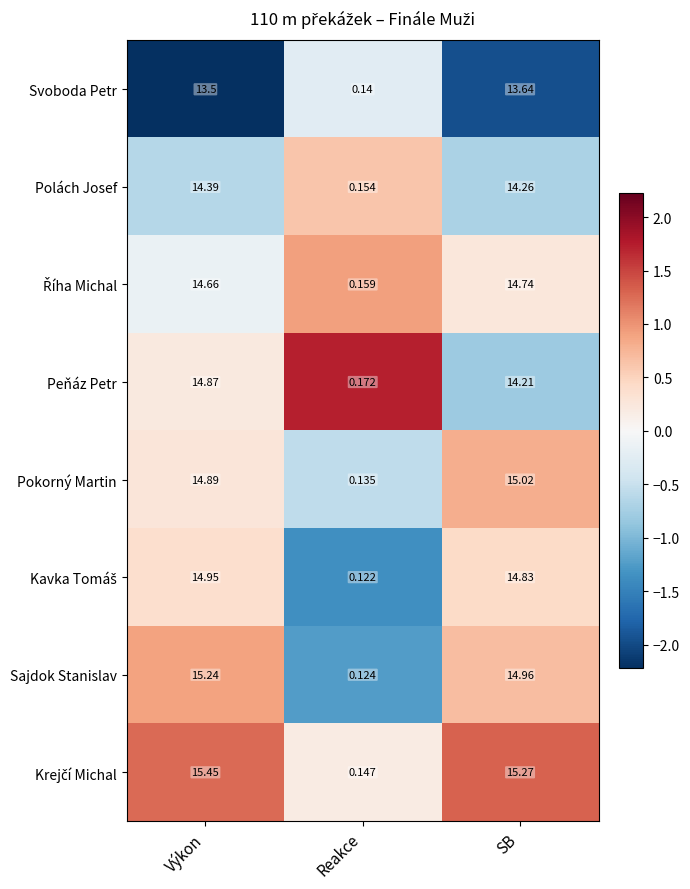

Where does the Peňáz Petr series first go above 14?

Výkon